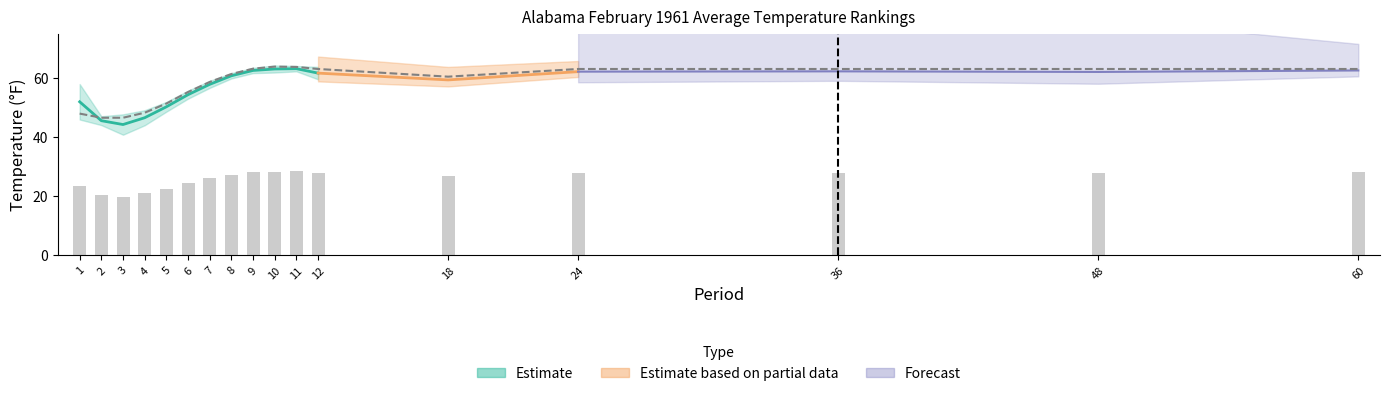

How many bars are there in total?

17